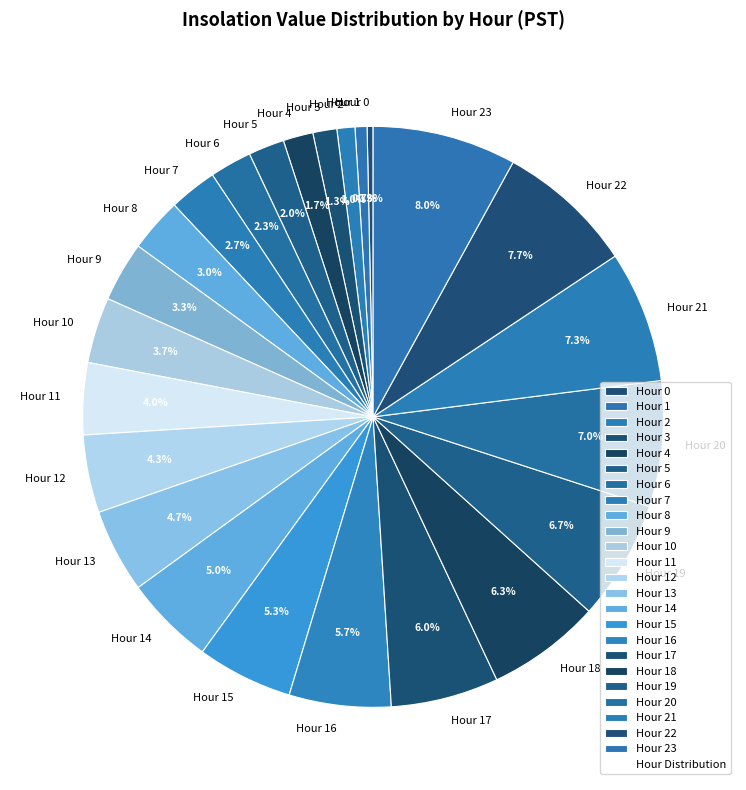

What is the ratio of the value at Hour 7 to the value at Hour 15?

0.5